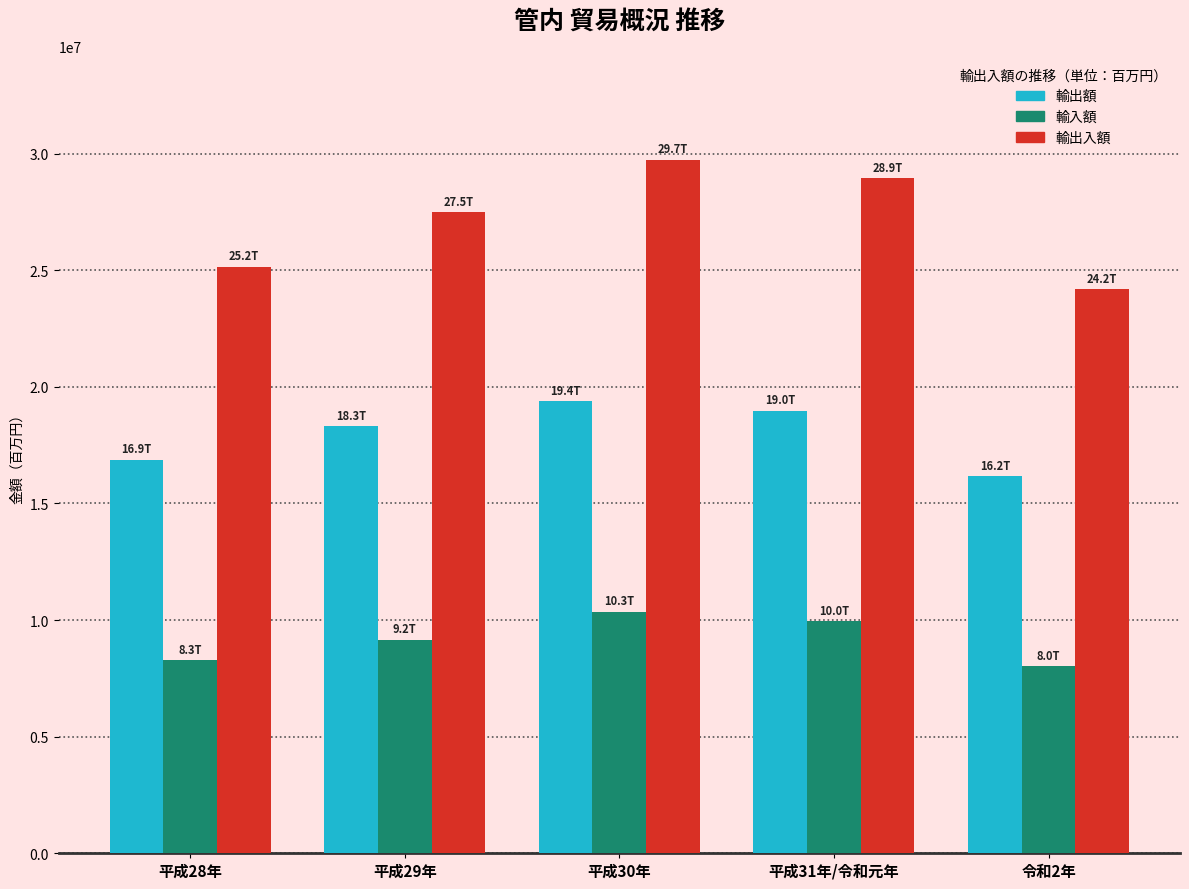

Reading left to right, extract all data points from this chart.

輸出額: 平成28年=16877632.0	平成29年=18317333.0	平成30年=19390079.8	平成31年/令和元年=18982665.8	令和2年=16160880.7
輸入額: 平成28年=8276515.8	平成29年=9162786.4	平成30年=10348653.7	平成31年/令和元年=9956677.6	令和2年=8025272.2
輸出入額: 平成28年=25154147.8	平成29年=27480119.4	平成30年=29738733.4	平成31年/令和元年=28939343.4	令和2年=24186152.9